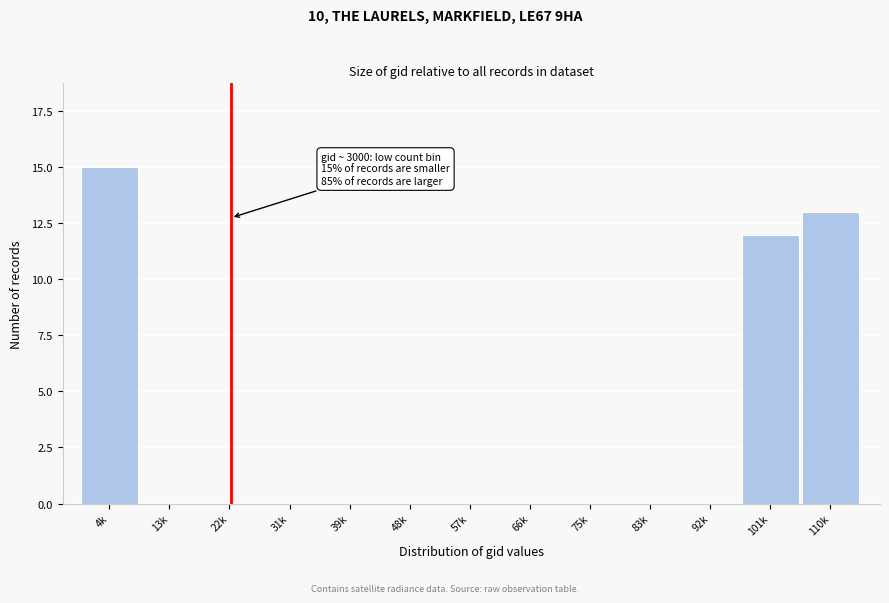

Reading left to right, list all the values displayed in this chart.

4k=15	13k=0	22k=0	31k=0	39k=0	48k=0	57k=0	66k=0	75k=0	83k=0	92k=0	101k=12	110k=13